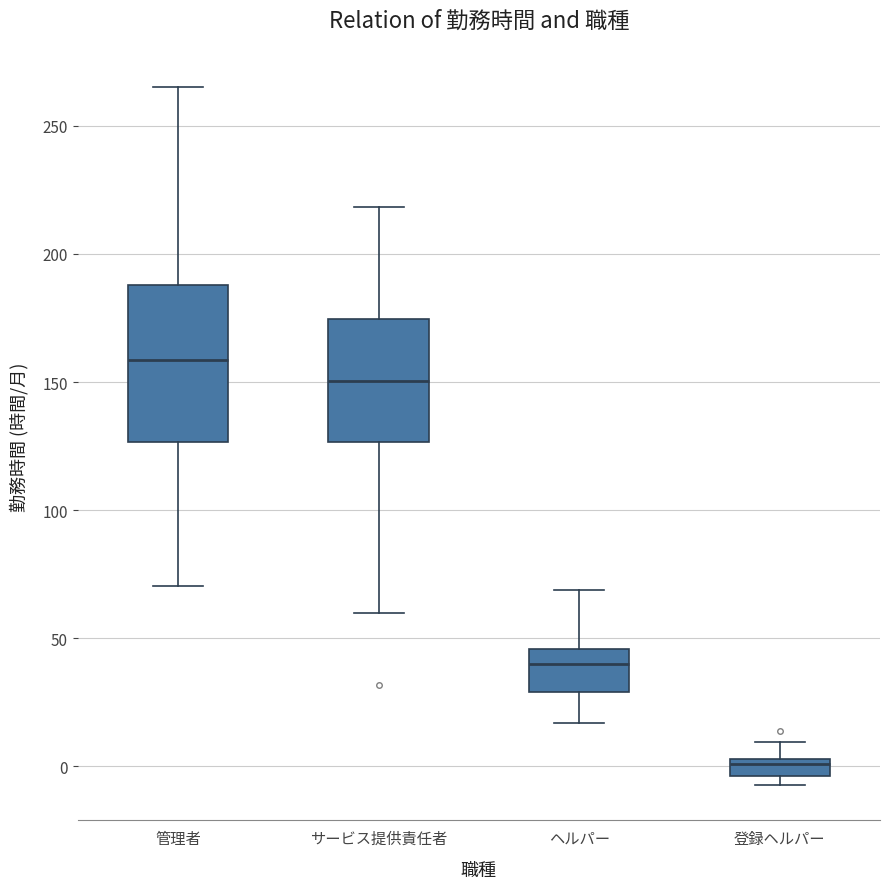

Which box is the tallest, from its lower edge to its upper edge?

管理者